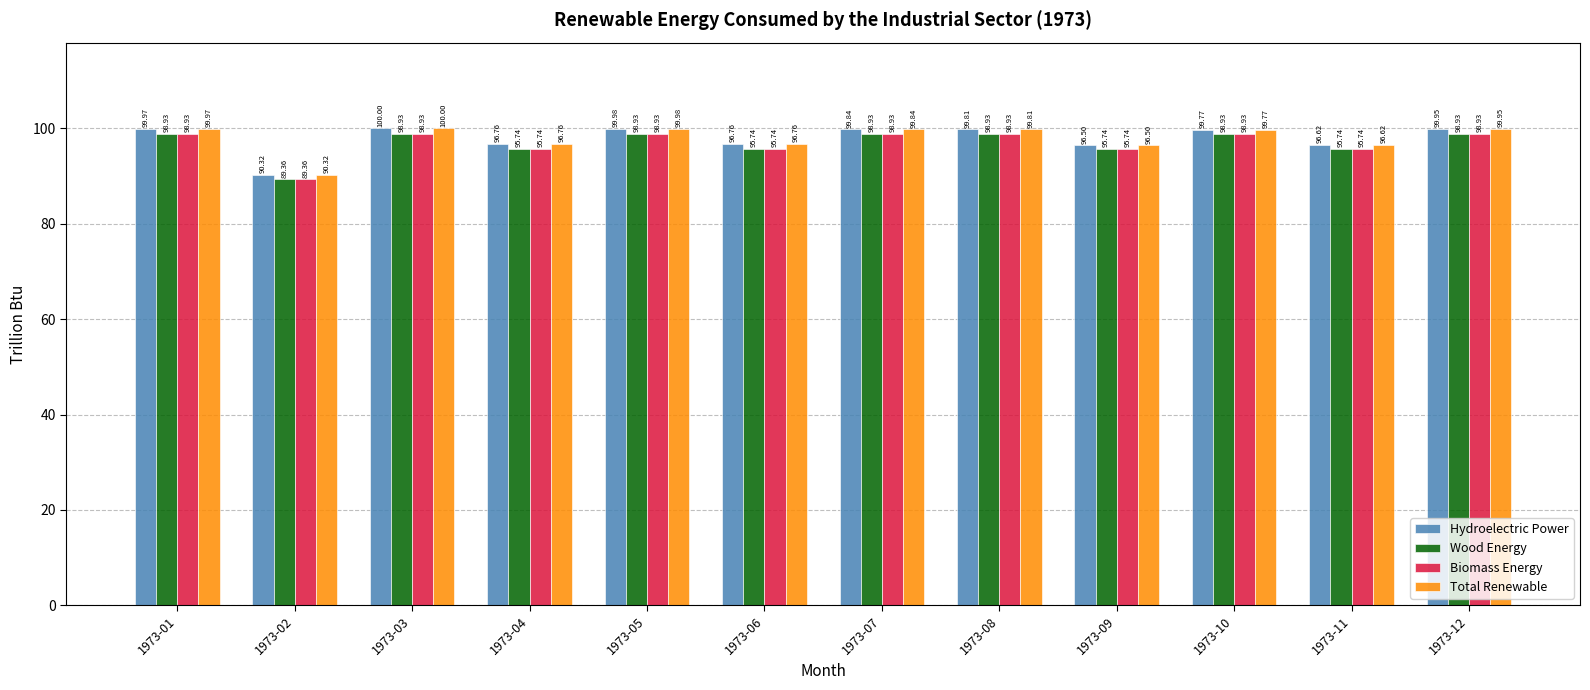

What is the difference between the highest and lowest values at 1973-11?

0.9